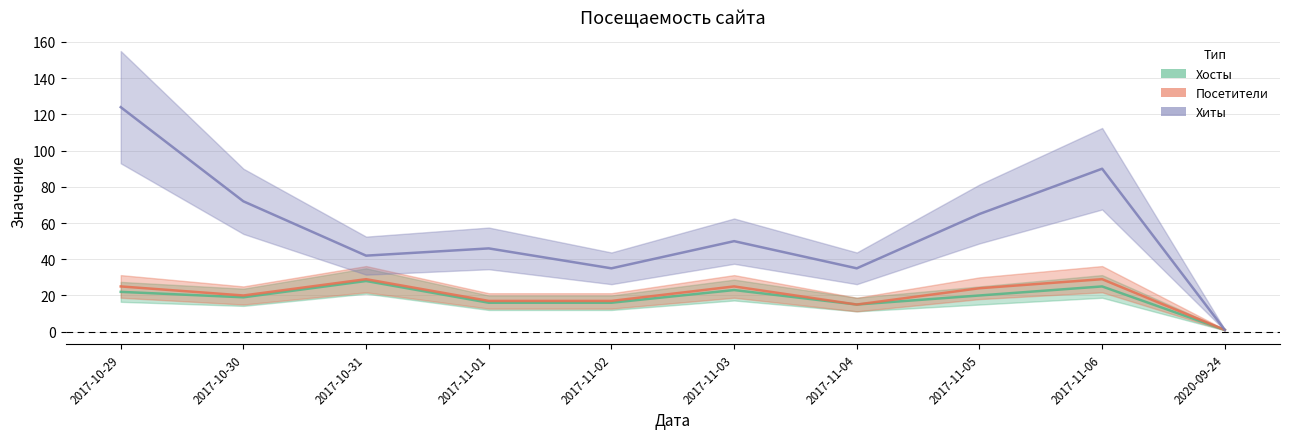

Which series has the largest total across all categories?

Хиты